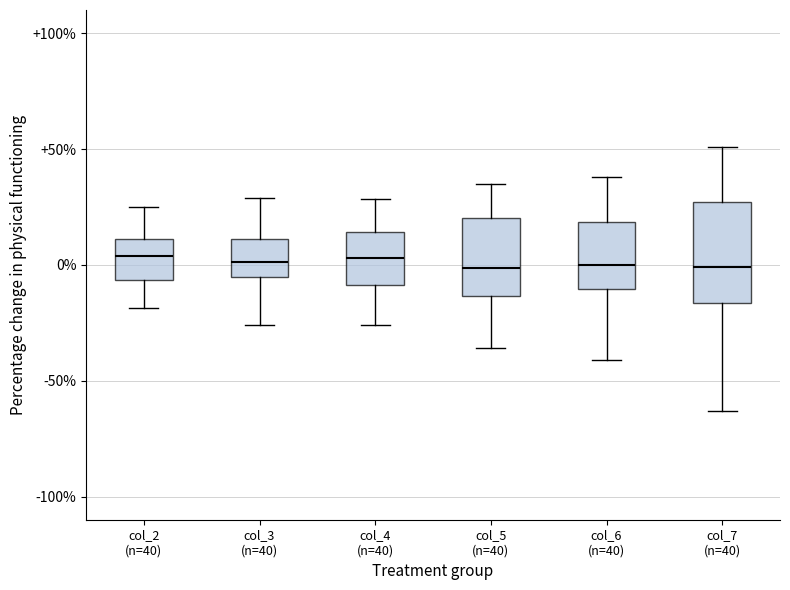

Where is the lower edge of the box for col_4 (n=40) on the y-axis? The values are not printed on the chart, so give them approximately, as read against the axis.

-10